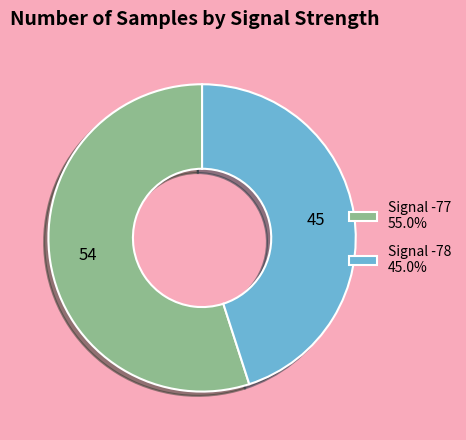

Is there any slice that represents more than half of the pie?

Yes